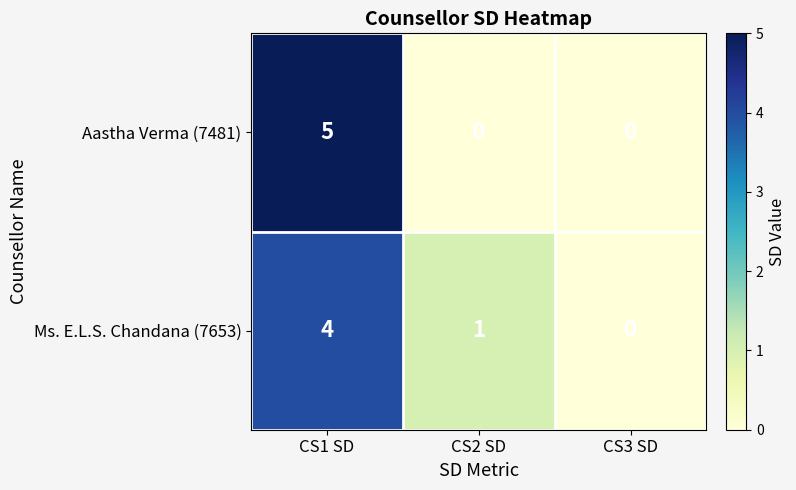

At which category is the sum across all series the highest?

CS1 SD